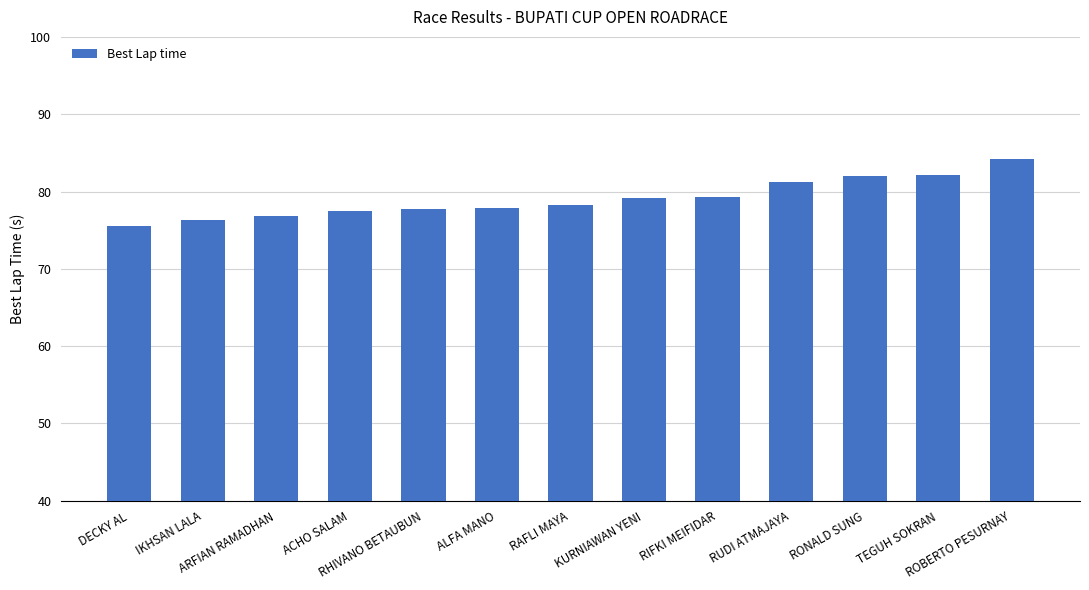

How many bars are there in total?

13